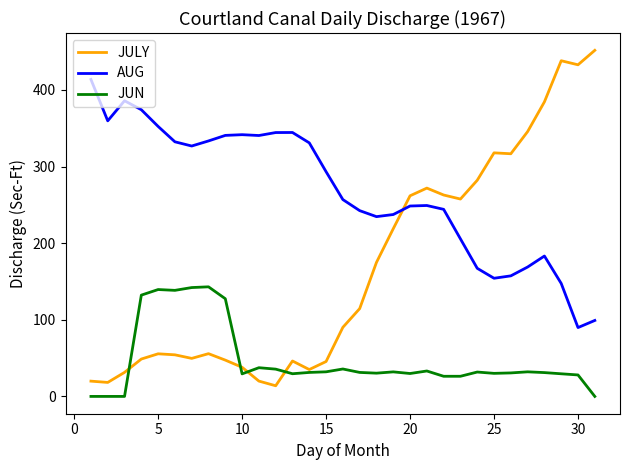

Rank the series by their average value, from lowest to highest.

JUN, JULY, AUG